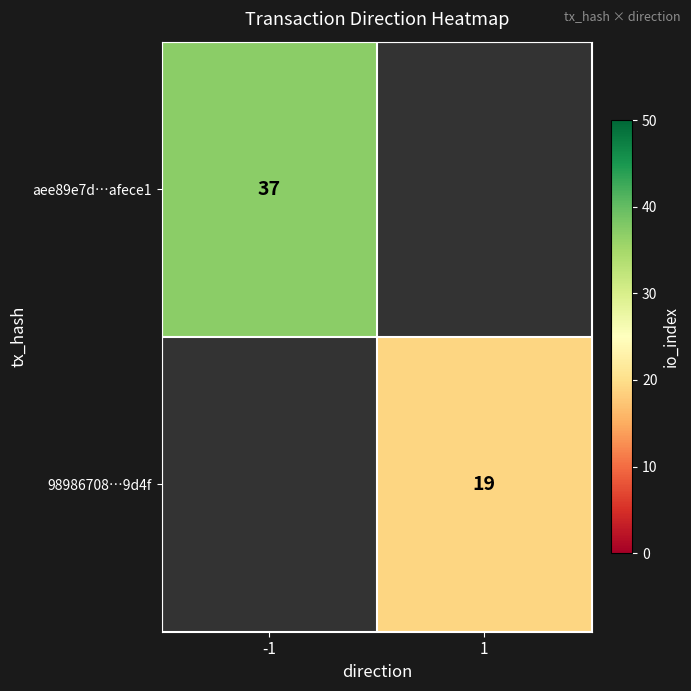

The value of 98986708…9d4f at 1 is 8. True or false?

False